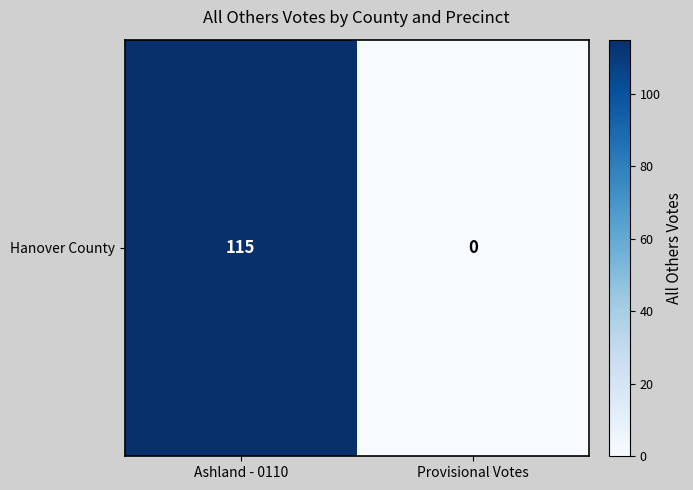

The value at Ashland - 0110 is 39. True or false?

False